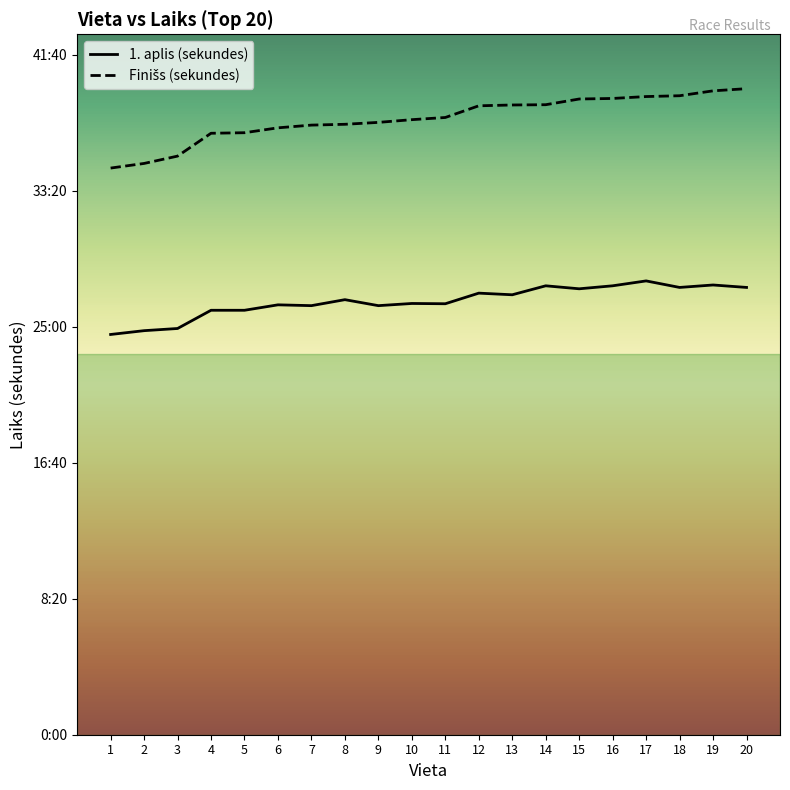

Does the chart display data point markers on the line(s)?

No